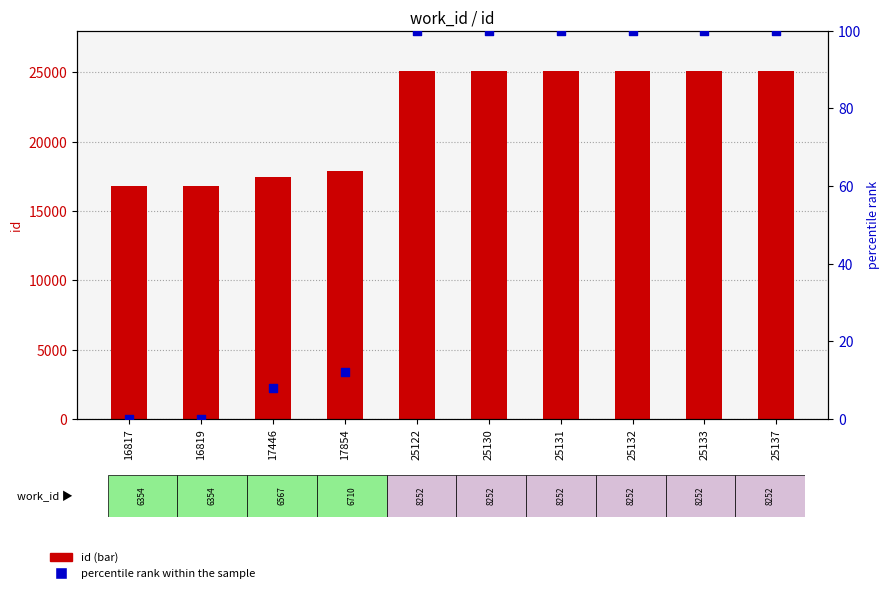

Which series contains the lowest Y value?

percentile rank within the sample